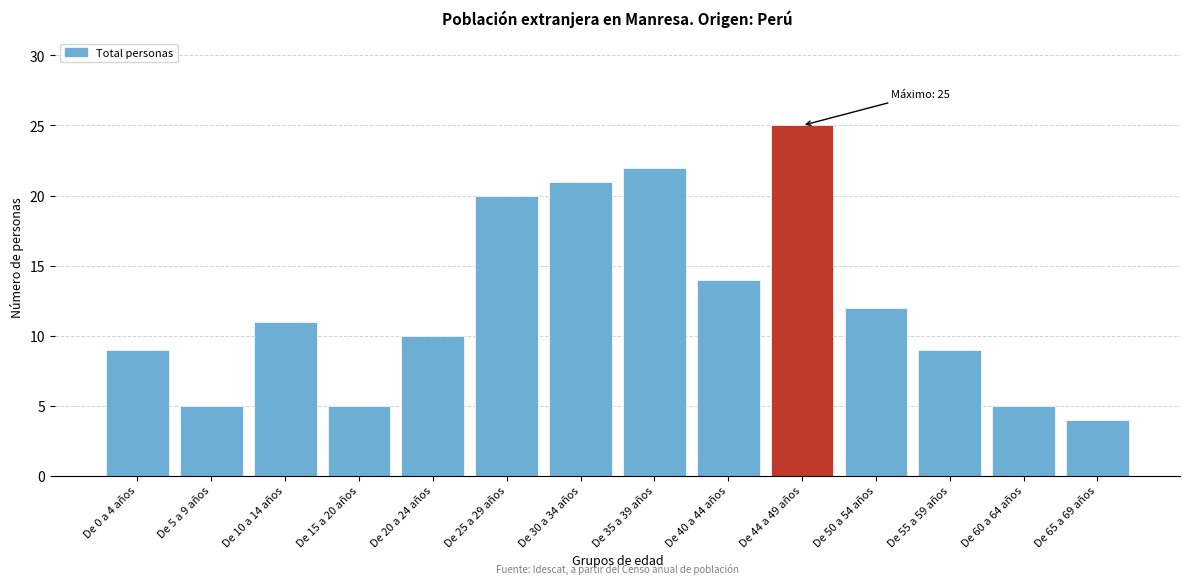

Reading left to right, what are all the values shown in this chart?

De 0 a 4 años=9	De 5 a 9 años=5	De 10 a 14 años=11	De 15 a 20 años=5	De 20 a 24 años=10	De 25 a 29 años=20	De 30 a 34 años=21	De 35 a 39 años=22	De 40 a 44 años=14	De 44 a 49 años=25	De 50 a 54 años=12	De 55 a 59 años=9	De 60 a 64 años=5	De 65 a 69 años=4